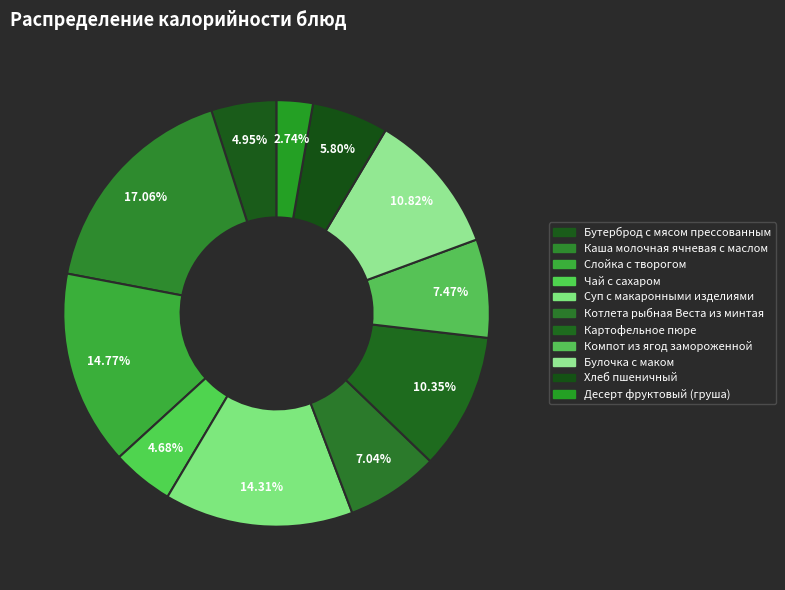

How many slices are in this pie chart?

11